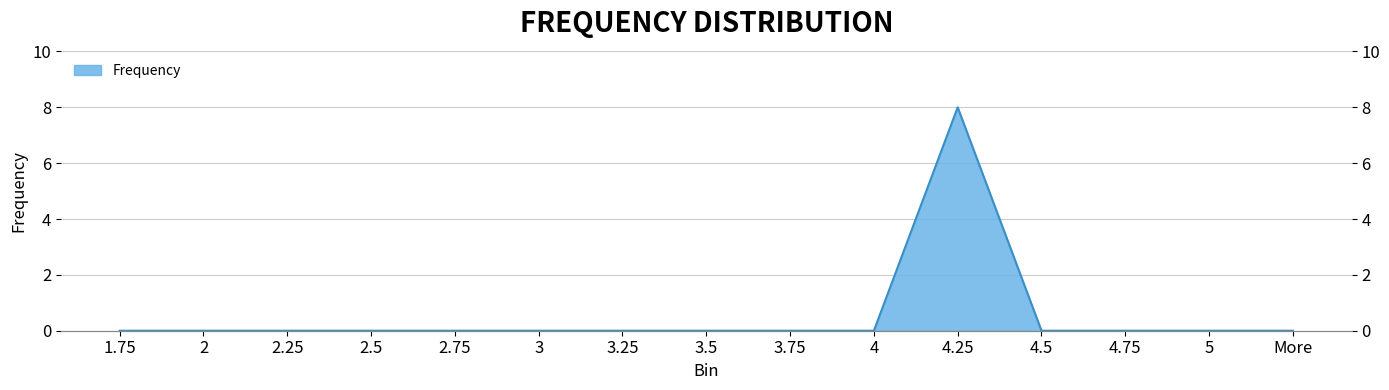

What is the difference between the maximum and minimum values?

8